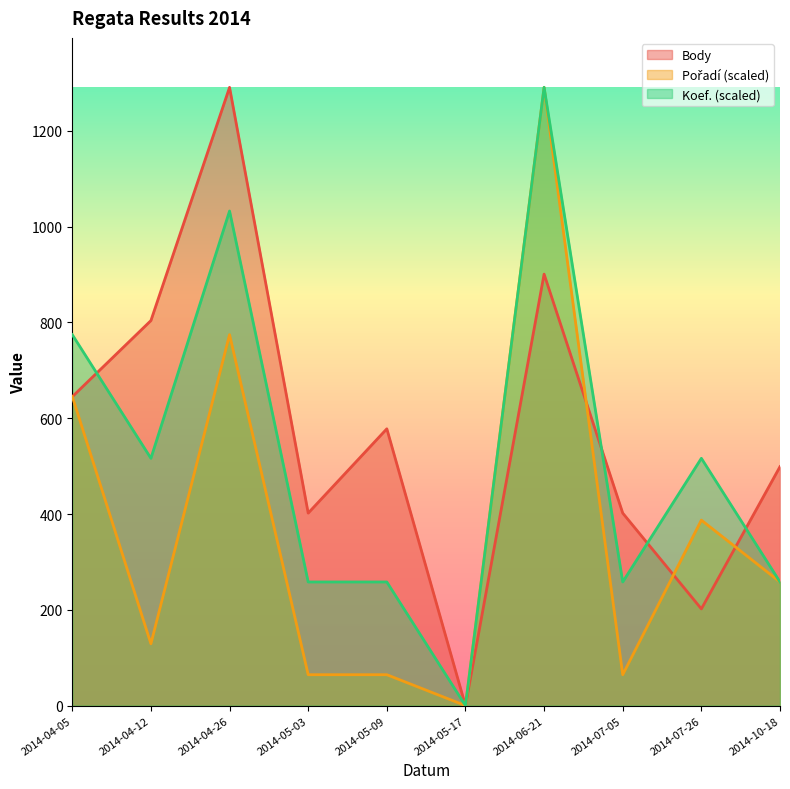

Between 2014-04-12 and 2014-07-05, which is larger?

2014-04-12